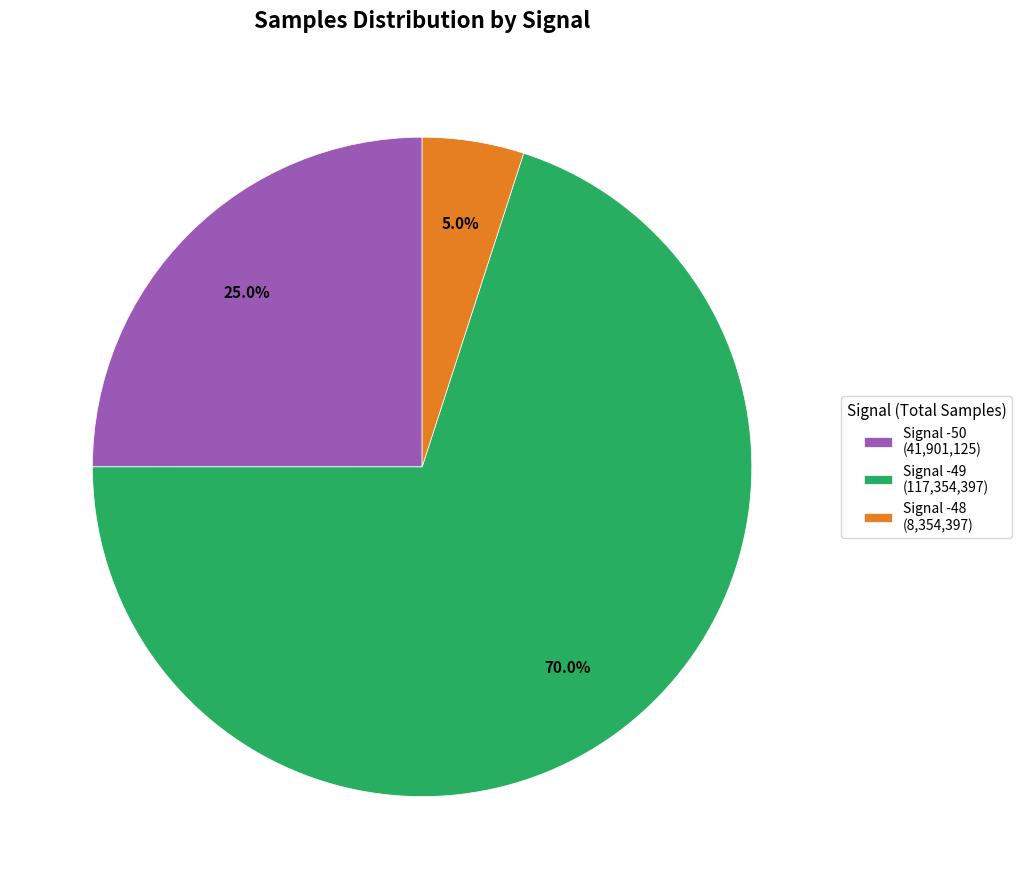

Do Signal -50 (41,901,125) and Signal -49 (117,354,397) together represent more than half of the pie?

Yes